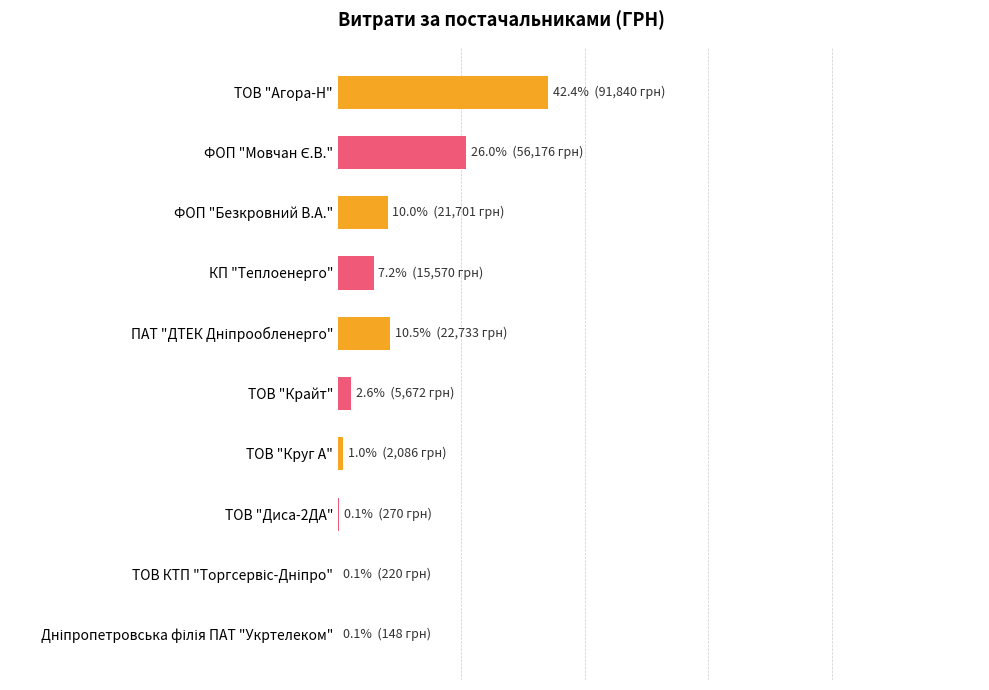

What is the sum of all values?

100.0